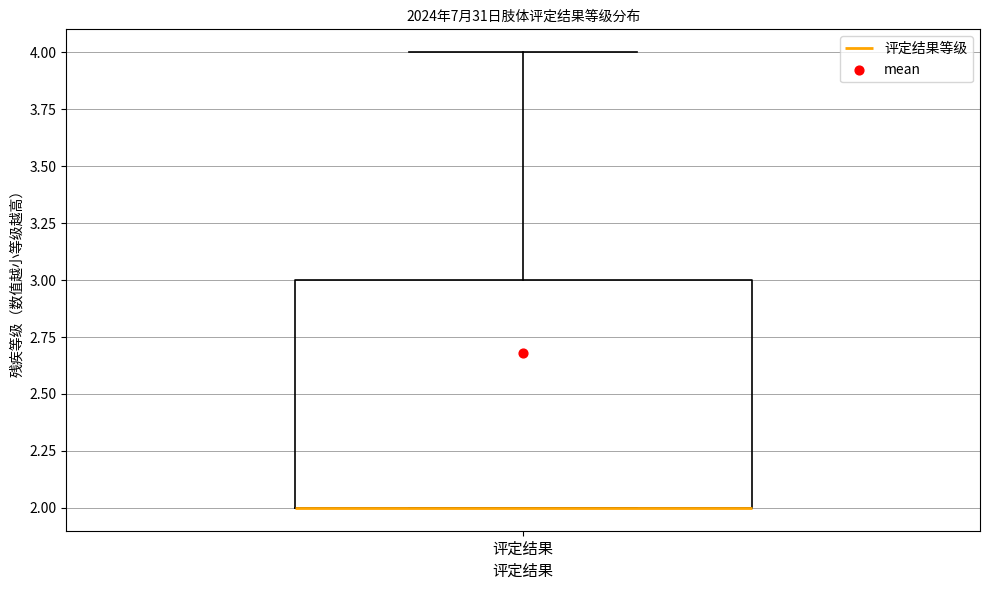

Where is the upper edge of the box for 评定结果 on the y-axis? The values are not printed on the chart, so give them approximately, as read against the axis.

3